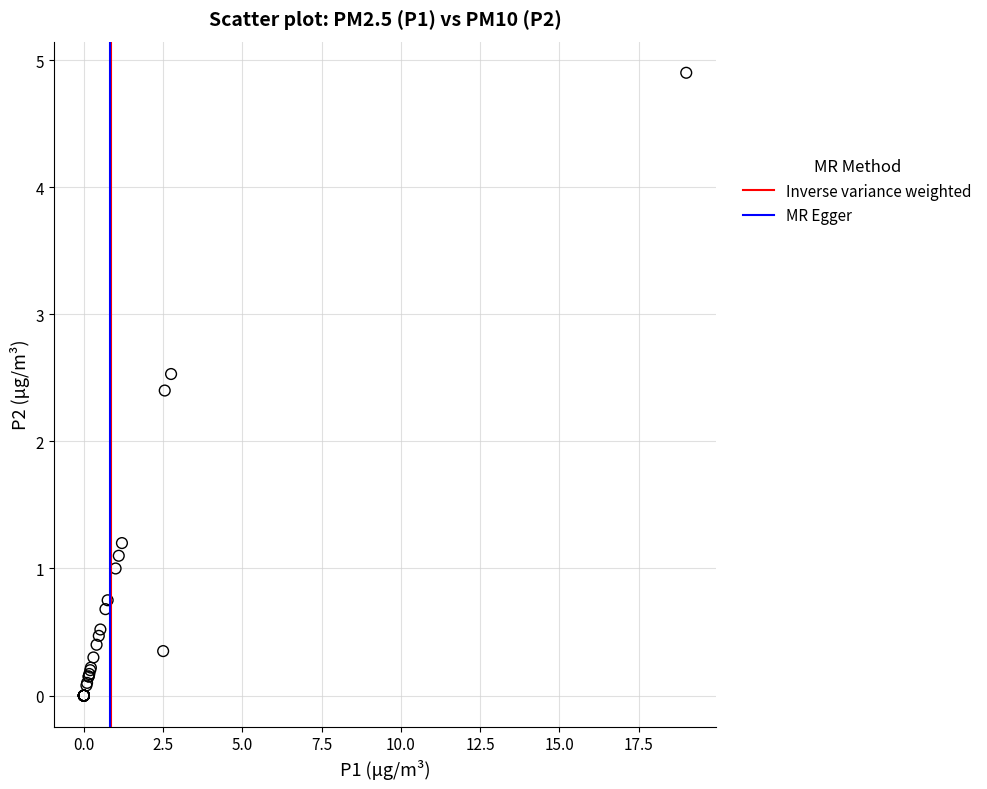

What Y value in the scatter plot is closest to 2?

2.4